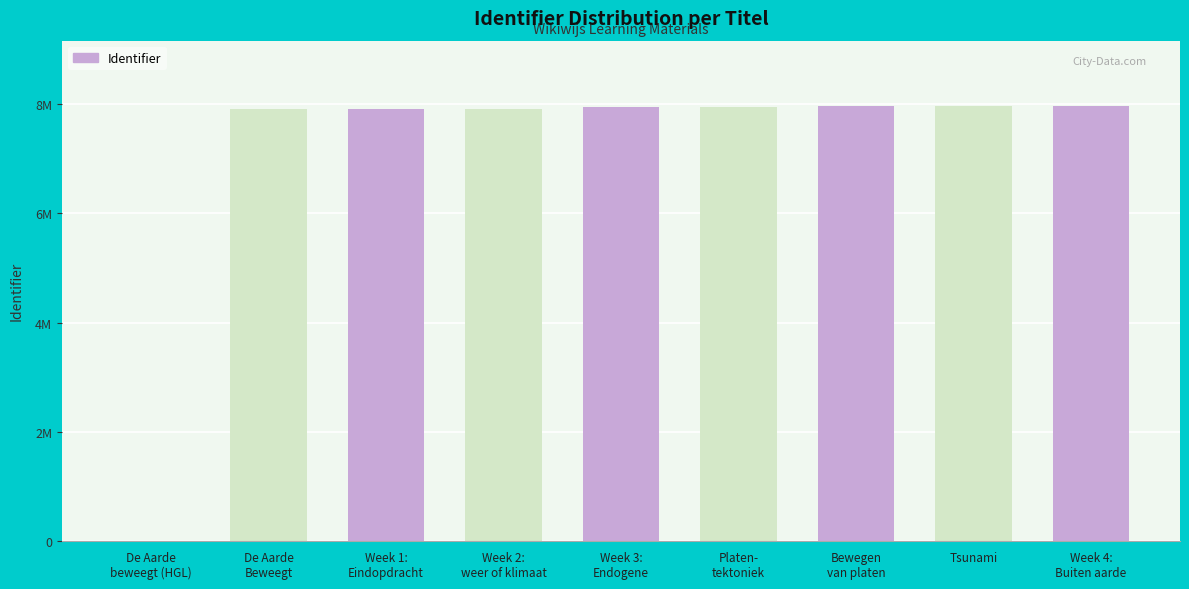

What is the greatest value displayed?

7971188